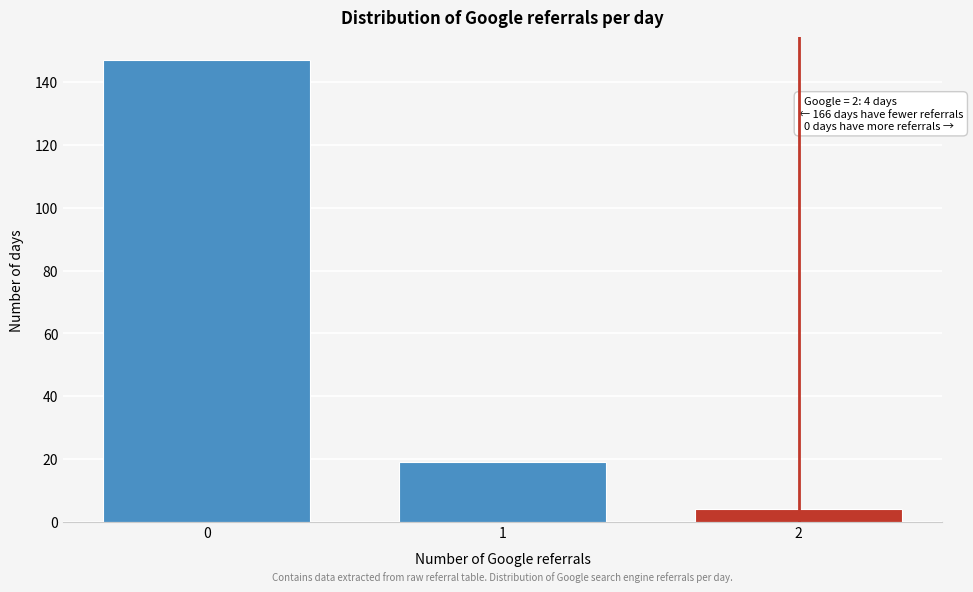

Reading left to right, extract all data points from this chart.

0=147	1=19	2=4